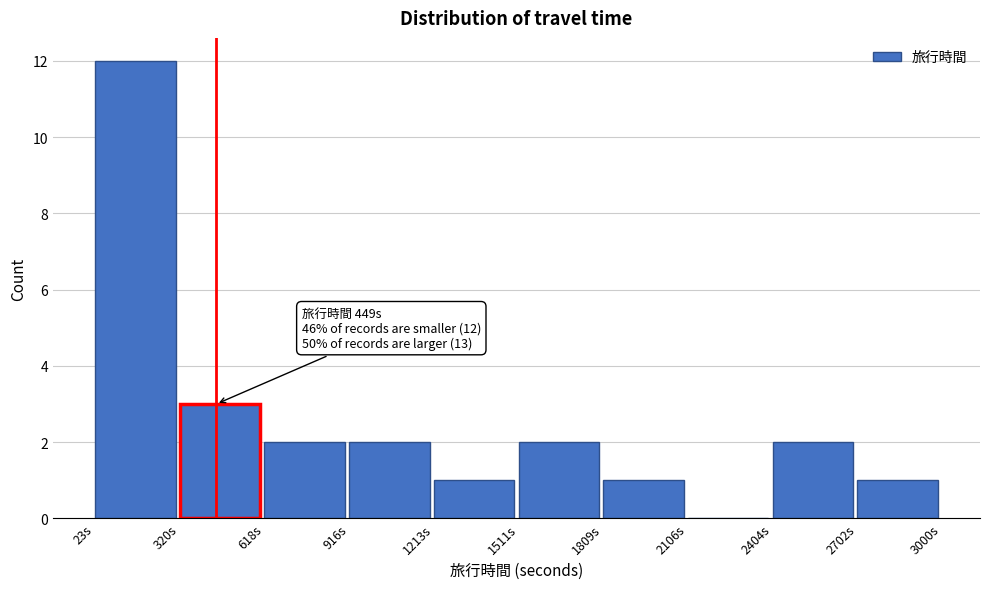

Which range on the x-axis has the tallest bar?

0 to 300